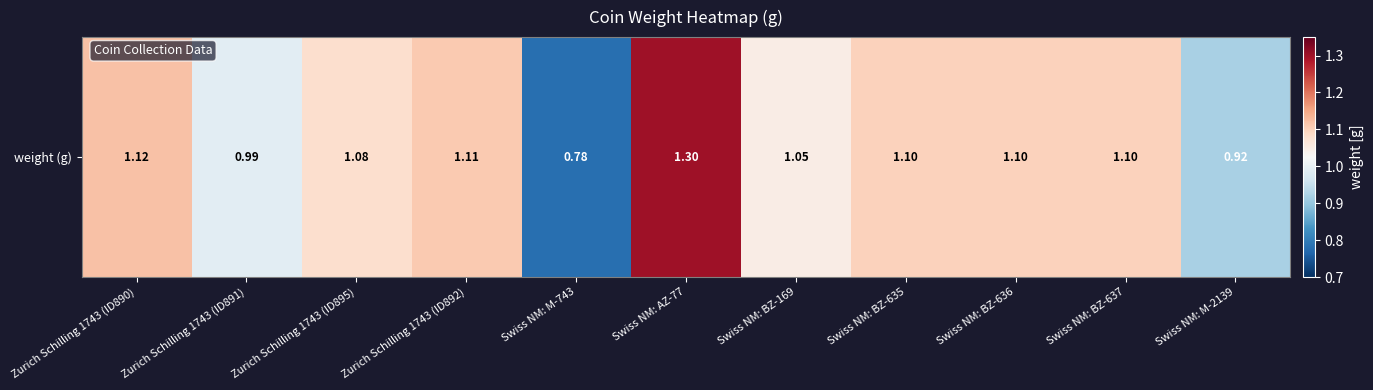

What is the sum of all values?

11.7